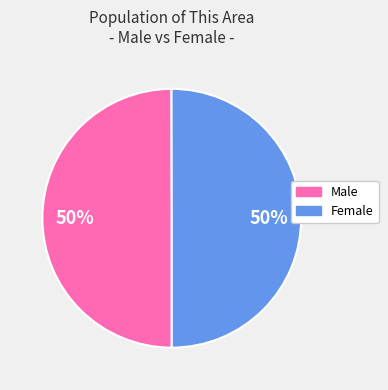

True or false: Male accounts for 50% of the total.

True